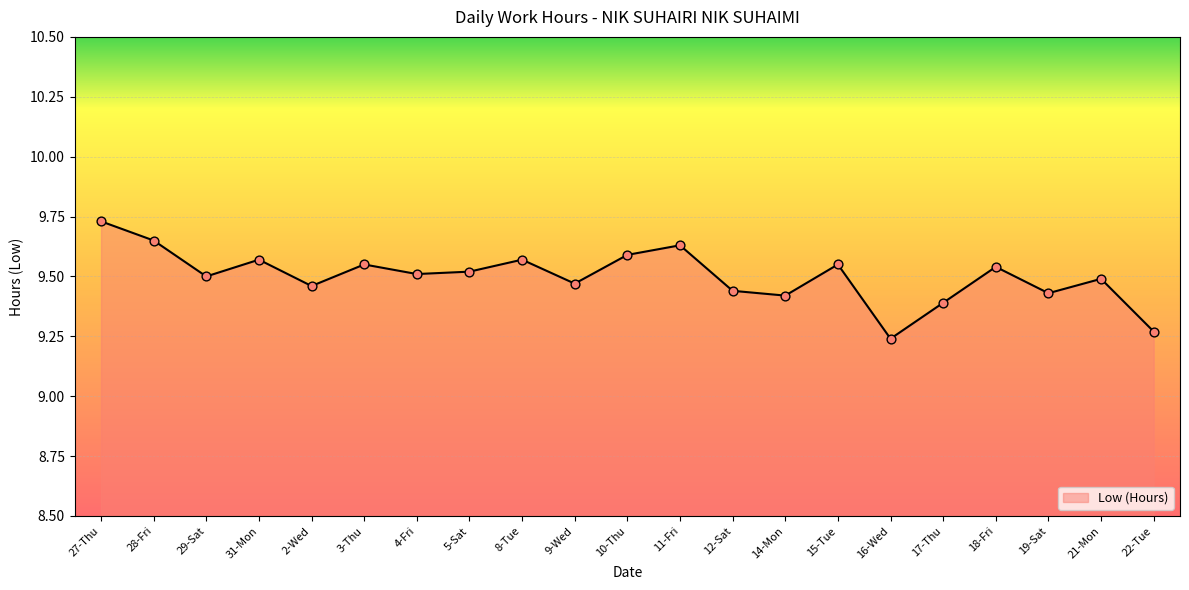

Between 2-Wed and 28-Fri, which is larger?

28-Fri